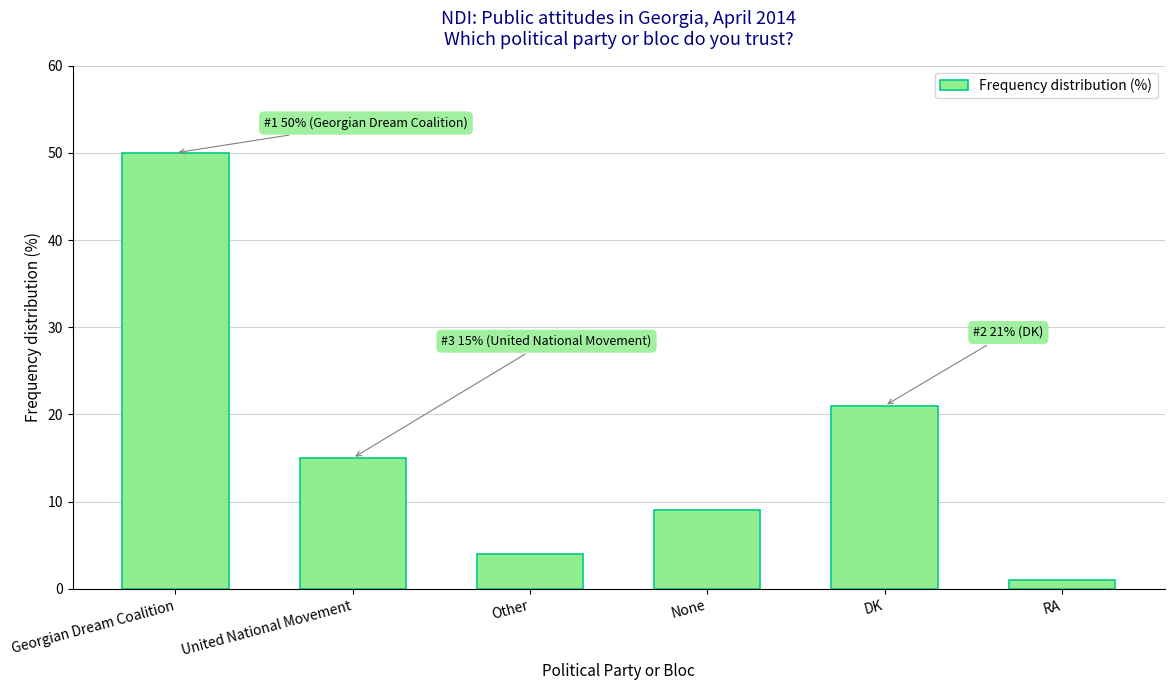

Rank the categories by value from lowest to highest.

RA, Other, None, United National Movement, DK, Georgian Dream Coalition